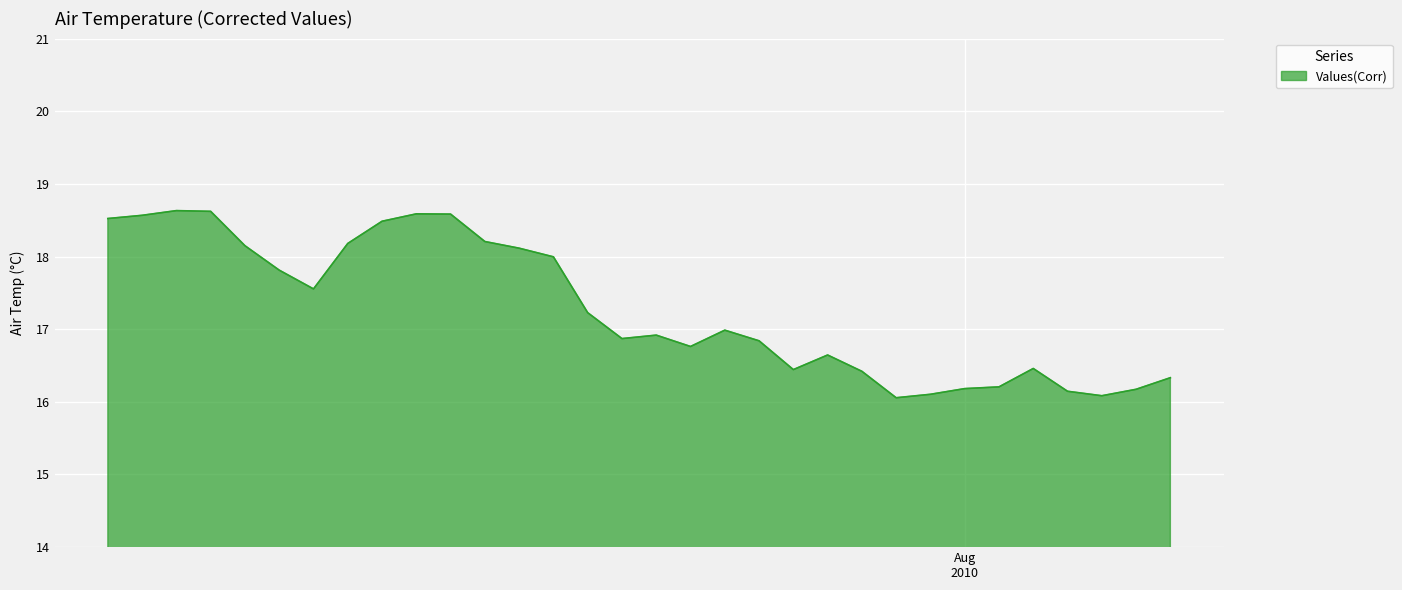

What is the difference between the maximum and minimum values?

2.6